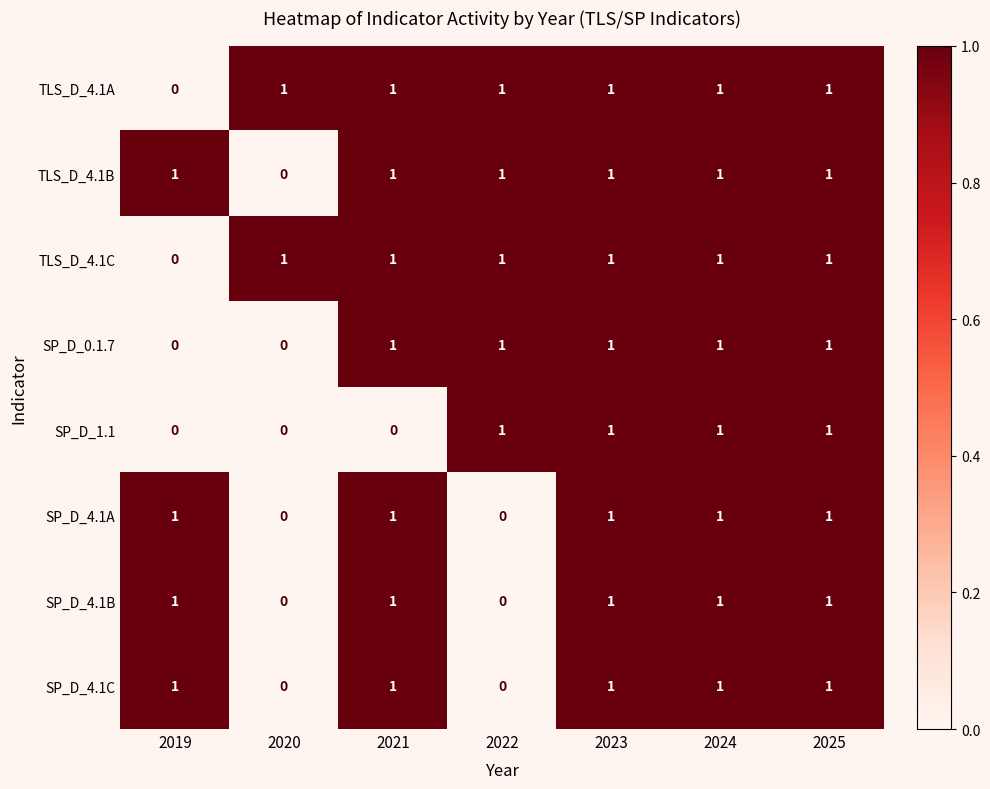

What is the sum of all TLS_D_4.1C values?

6